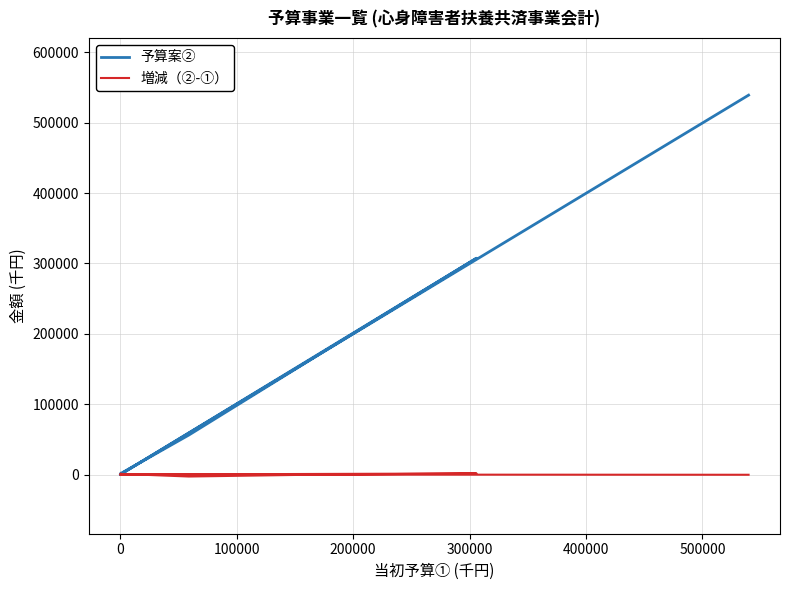

What is the minimum value shown in the chart?

-2794